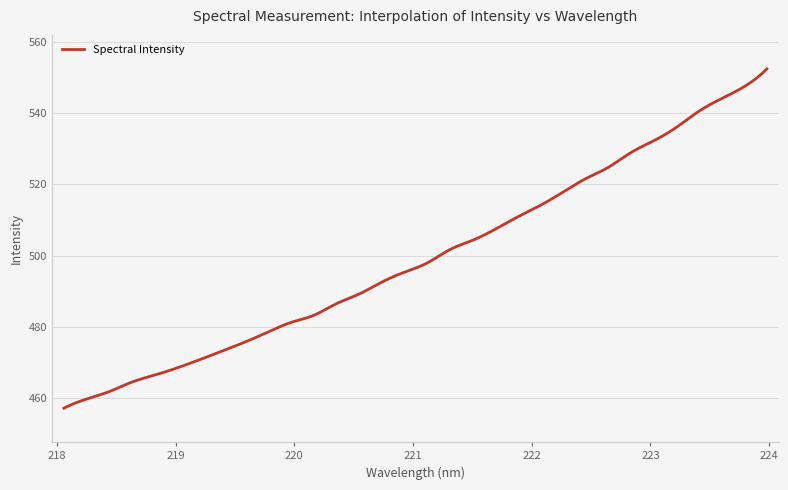

What is the minimum value shown in the chart?

457.2